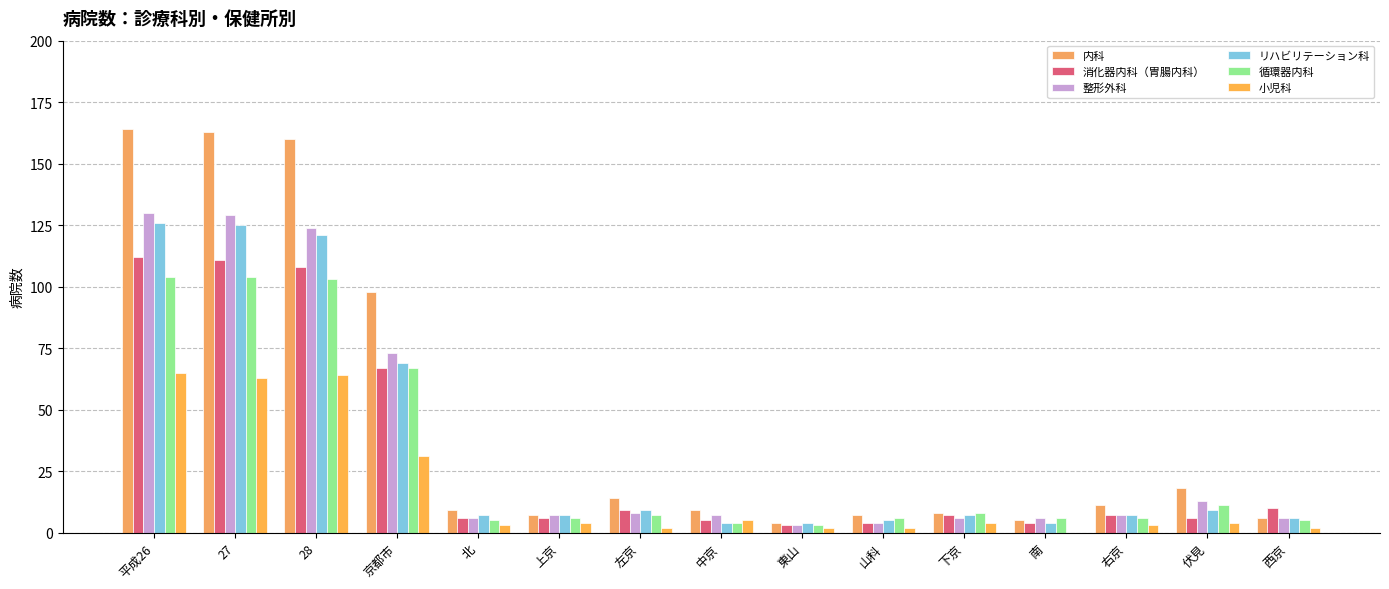

Which series has the largest range (max minus min)?

内科